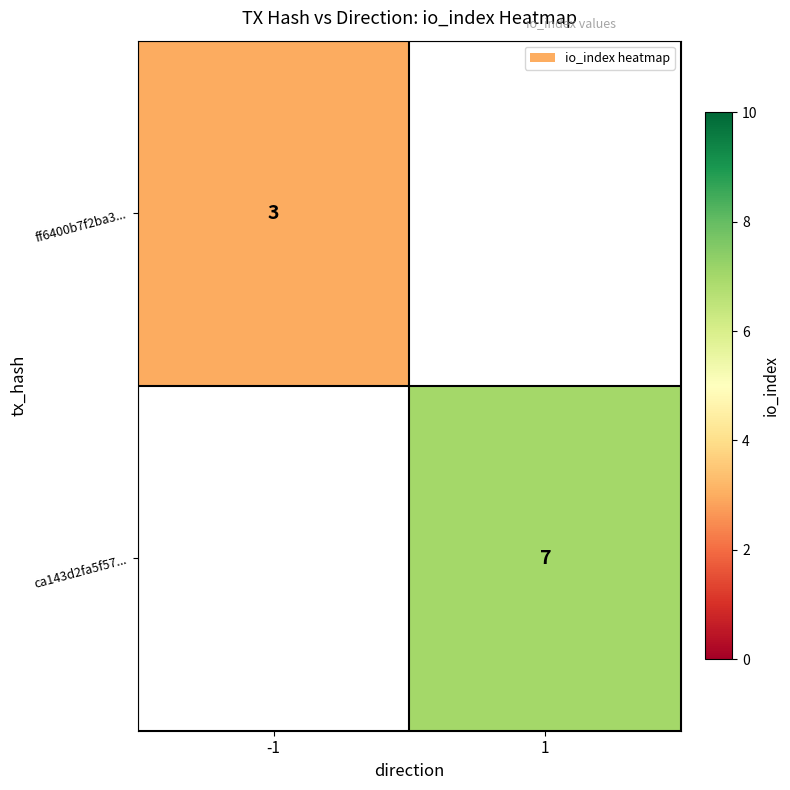

Is it true that ff6400b7f2ba3... equals 3 at -1?

True